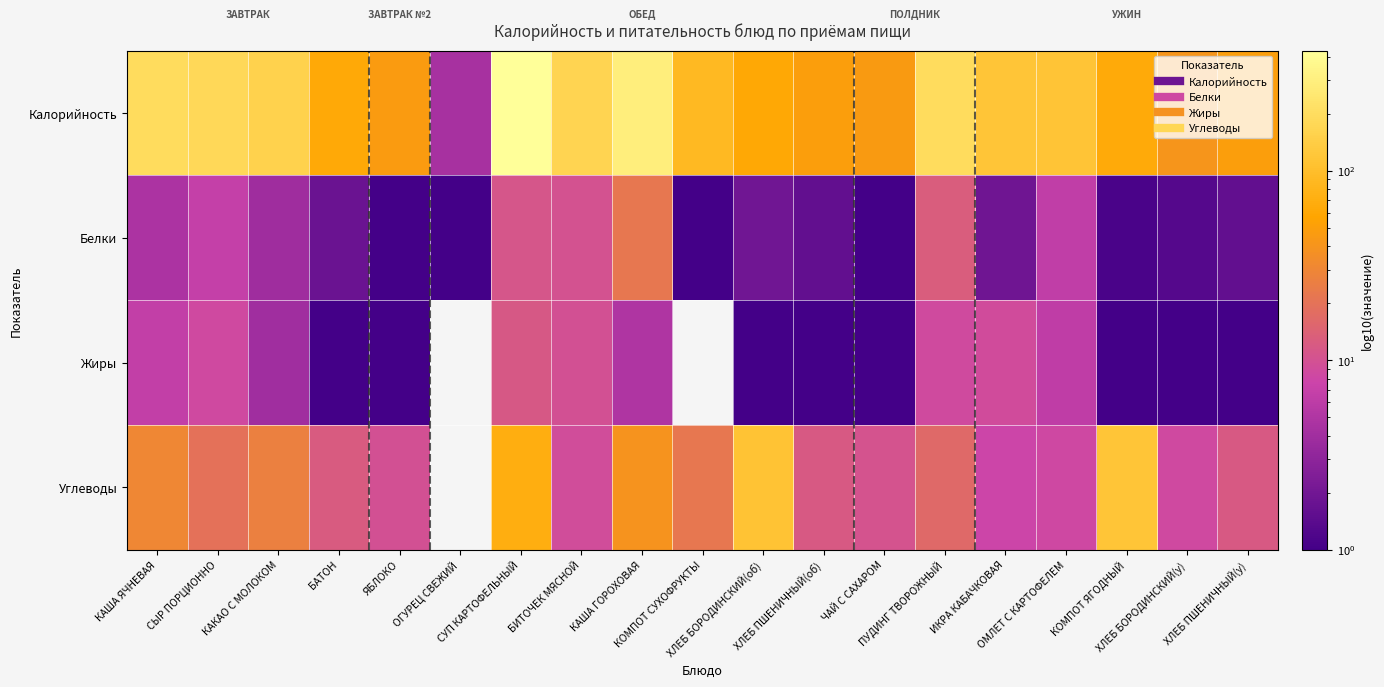

Reading left to right, list all the values displayed in this chart.

Калорийность: КАША ЯЧНЕВАЯ=193.8	СЫР ПОРЦИОННО=180.0	КАКАО С МОЛОКОМ=158.1	БАТОН=62.9	ЯБЛОКО=47.0	ОГУРЕЦ СВЕЖИЙ=4.4	СУП КАРТОФЕЛЬНЫЙ=430.3	БИТОЧЕК МЯСНОЙ=165.2	КАША ГОРОХОВАЯ=292.0	КОМПОТ СУХОФРУКТЫ=89.6	ХЛЕБ БОРОДИНСКИЙ(об)=61.2	ХЛЕБ ПШЕНИЧНЫЙ(об)=49.7	ЧАЙ С САХАРОМ=46.2	ПУДИНГ ТВОРОЖНЫЙ=195.2	ИКРА КАБАЧКОВАЯ=119.0	ОМЛЕТ С КАРТОФЕЛЕМ=115.6	КОМПОТ ЯГОДНЫЙ=64.0	ХЛЕБ БОРОДИНСКИЙ(у)=40.8	ХЛЕБ ПШЕНИЧНЫЙ(у)=49.7
Белки: КАША ЯЧНЕВАЯ=4.8	СЫР ПОРЦИОННО=6.7	КАКАО С МОЛОКОМ=3.9	БАТОН=1.8	ЯБЛОКО=0.4	ОГУРЕЦ СВЕЖИЙ=0.2	СУП КАРТОФЕЛЬНЫЙ=11.0	БИТОЧЕК МЯСНОЙ=10.3	КАША ГОРОХОВАЯ=22.0	КОМПОТ СУХОФРУКТЫ=0.4	ХЛЕБ БОРОДИНСКИЙ(об)=2.0	ХЛЕБ ПШЕНИЧНЫЙ(об)=1.6	ЧАЙ С САХАРОМ=0.0	ПУДИНГ ТВОРОЖНЫЙ=12.8	ИКРА КАБАЧКОВАЯ=1.9	ОМЛЕТ С КАРТОФЕЛЕМ=6.4	КОМПОТ ЯГОДНЫЙ=1.1	ХЛЕБ БОРОДИНСКИЙ(у)=1.3	ХЛЕБ ПШЕНИЧНЫЙ(у)=1.6
Жиры: КАША ЯЧНЕВАЯ=6.6	СЫР ПОРЦИОННО=8.4	КАКАО С МОЛОКОМ=4.0	БАТОН=0.7	ЯБЛОКО=0.4	ОГУРЕЦ СВЕЖИЙ=0.0	СУП КАРТОФЕЛЬНЫЙ=11.7	БИТОЧЕК МЯСНОЙ=9.8	КАША ГОРОХОВАЯ=5.0	КОМПОТ СУХОФРУКТЫ=0.0	ХЛЕБ БОРОДИНСКИЙ(об)=0.3	ХЛЕБ ПШЕНИЧНЫЙ(об)=0.1	ЧАЙ С САХАРОМ=0.0	ПУДИНГ ТВОРОЖНЫЙ=8.7	ИКРА КАБАЧКОВАЯ=8.9	ОМЛЕТ С КАРТОФЕЛЕМ=6.3	КОМПОТ ЯГОДНЫЙ=0.3	ХЛЕБ БОРОДИНСКИЙ(у)=0.2	ХЛЕБ ПШЕНИЧНЫЙ(у)=0.1
Углеводы: КАША ЯЧНЕВАЯ=30.8	СЫР ПОРЦИОННО=19.4	КАКАО С МОЛОКОМ=26.6	БАТОН=12.3	ЯБЛОКО=9.8	ОГУРЕЦ СВЕЖИЙ=0.0	СУП КАРТОФЕЛЬНЫЙ=70.4	БИТОЧЕК МЯСНОЙ=9.2	КАША ГОРОХОВАЯ=39.7	КОМПОТ СУХОФРУКТЫ=22.0	ХЛЕБ БОРОДИНСКИЙ(об)=112.7	ХЛЕБ ПШЕНИЧНЫЙ(об)=11.8	ЧАЙ С САХАРОМ=10.6	ПУДИНГ ТВОРОЖНЫЙ=16.5	ИКРА КАБАЧКОВАЯ=7.7	ОМЛЕТ С КАРТОФЕЛЕМ=8.2	КОМПОТ ЯГОДНЫЙ=119.1	ХЛЕБ БОРОДИНСКИЙ(у)=8.5	ХЛЕБ ПШЕНИЧНЫЙ(у)=11.8